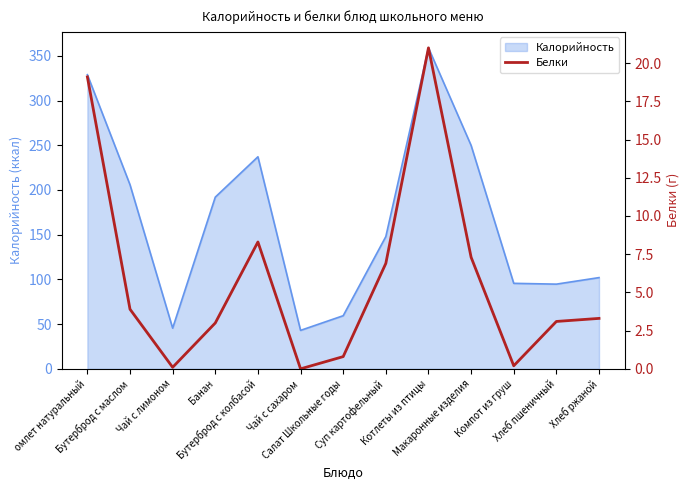

Reading left to right, extract all data points from this chart.

19.1	3.9	0.1	3.0	8.3	0.0	0.8	6.9	21.0	7.3	0.2	3.1	3.3